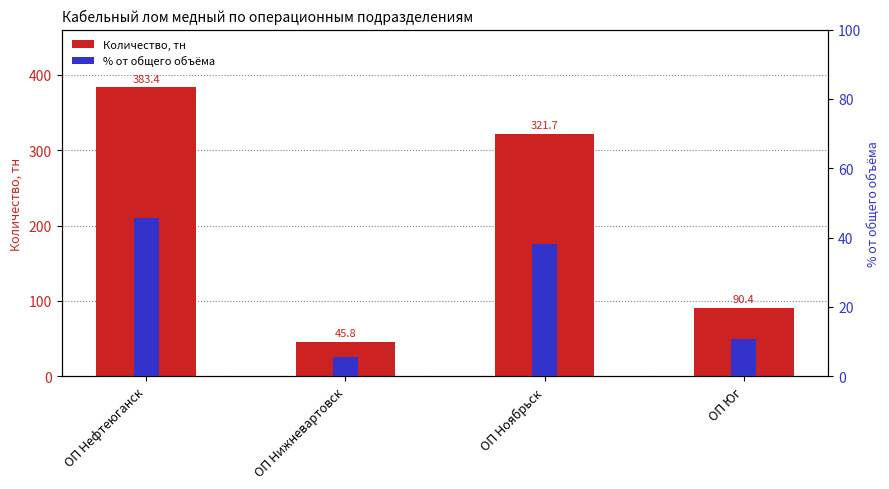

Reading left to right, list all the values displayed in this chart.

Количество, тн: 383.4	45.8	321.7	90.4
% от общего объёма: 45.6	5.4	38.2	10.7